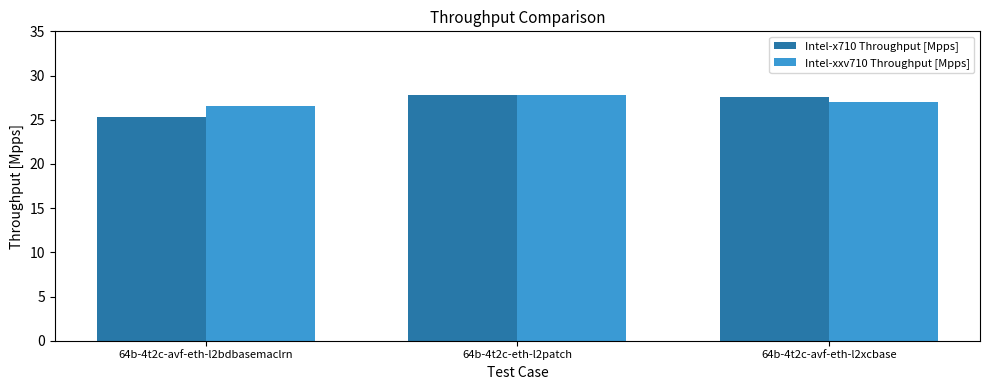

What is the sum of the Intel-xxv710 Throughput [Mpps] values at 64b-4t2c-eth-l2patch and 64b-4t2c-avf-eth-l2xcbase?

54.8